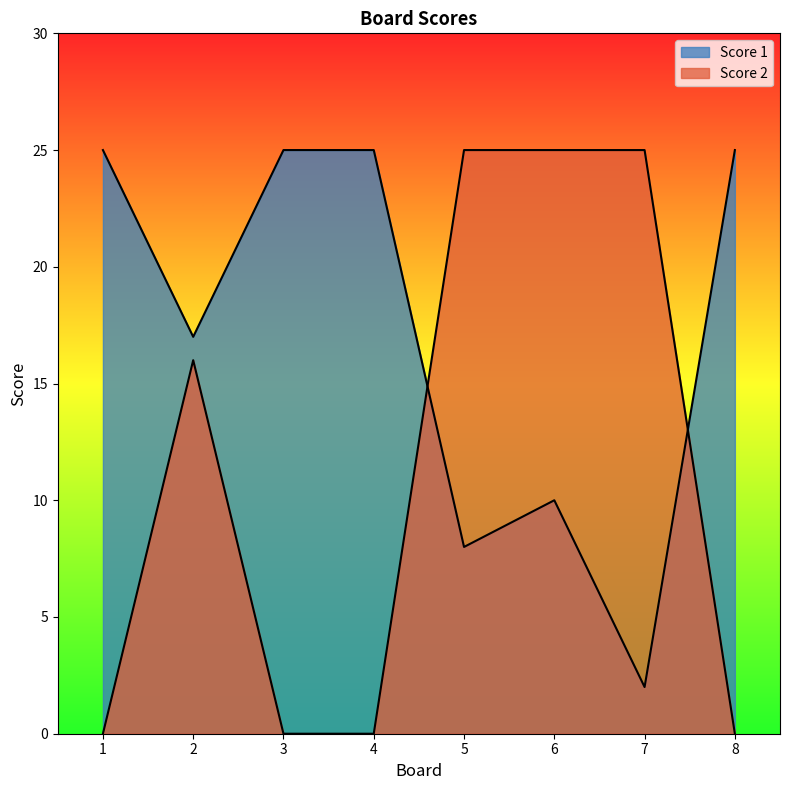

Reading right to left, list all the values displayed in this chart.

Score 1: 8=25	7=2	6=10	5=8	4=25	3=25	2=17	1=25
Score 2: 8=0	7=25	6=25	5=25	4=0	3=0	2=16	1=0